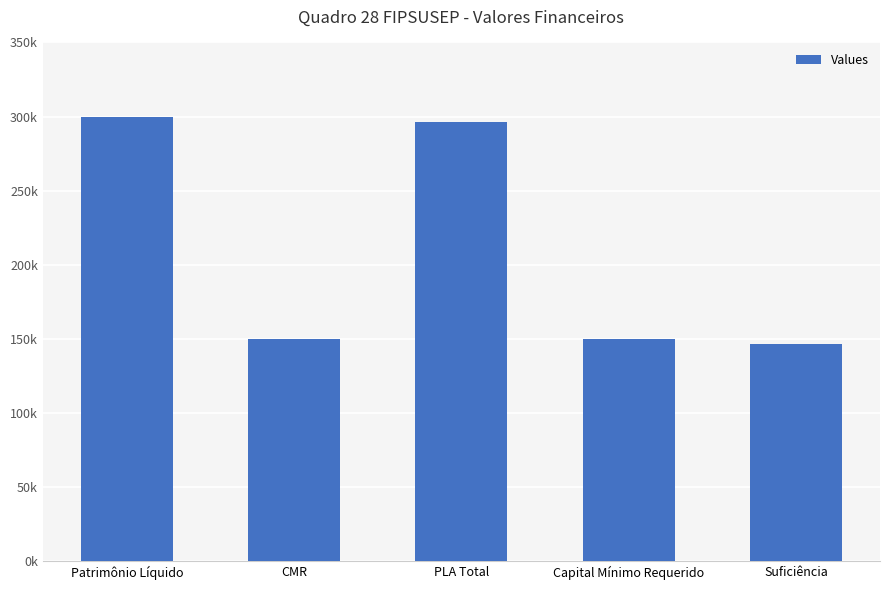

At which category does the chart reach its peak across all series?

Patrimônio Líquido